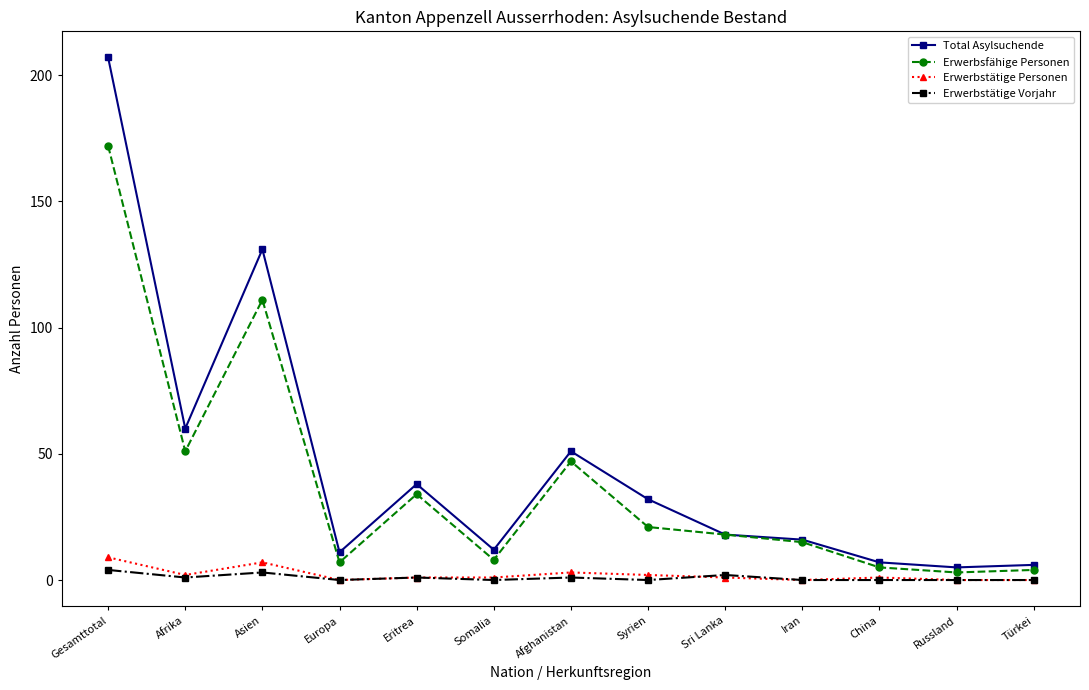

True or false: Total Asylsuchende has more than 1 points higher than both neighbors.

True